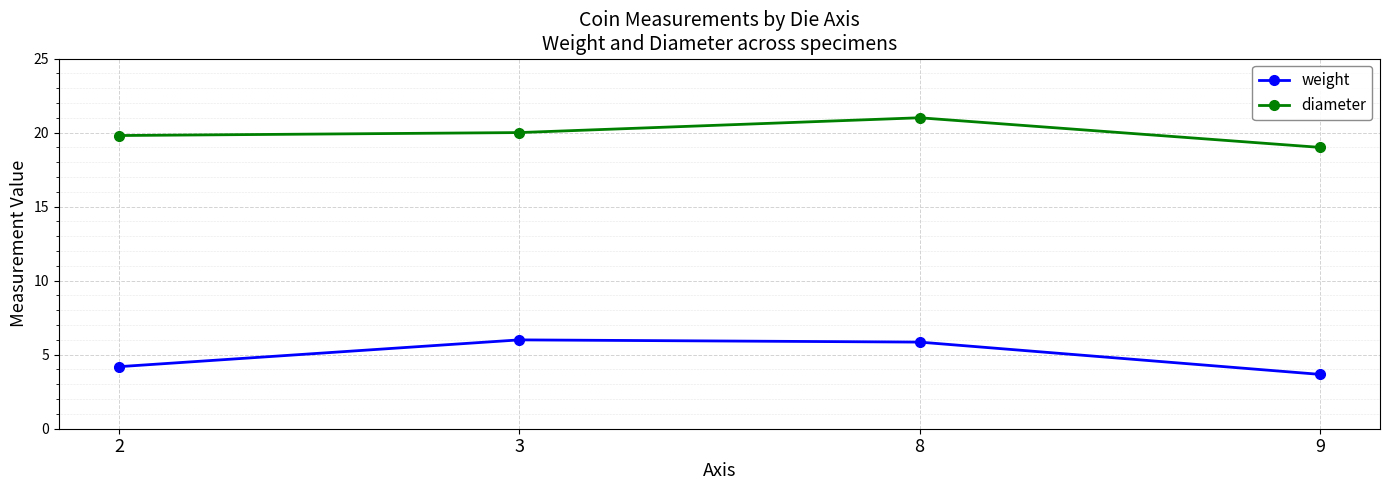

What is the sum of all diameter values?

79.8